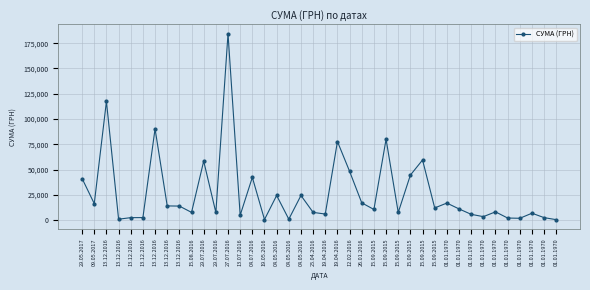

How many series are shown in this chart?

1